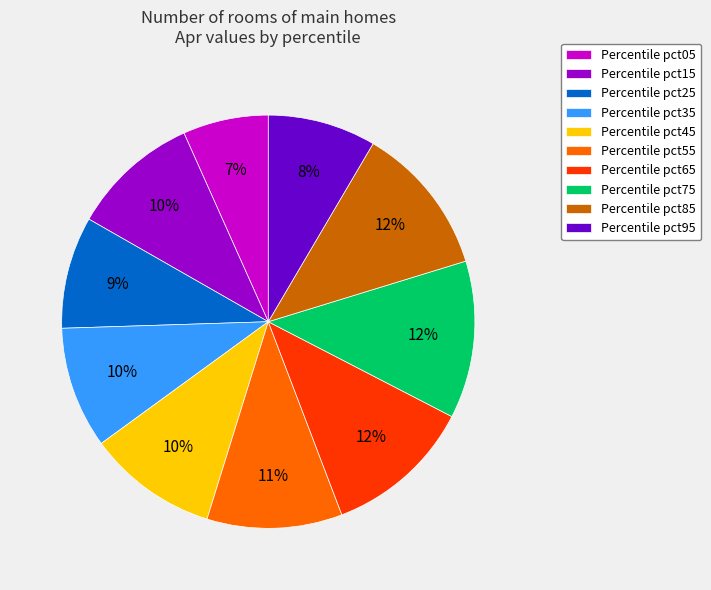

Is Percentile pct55 the majority of the pie?

No